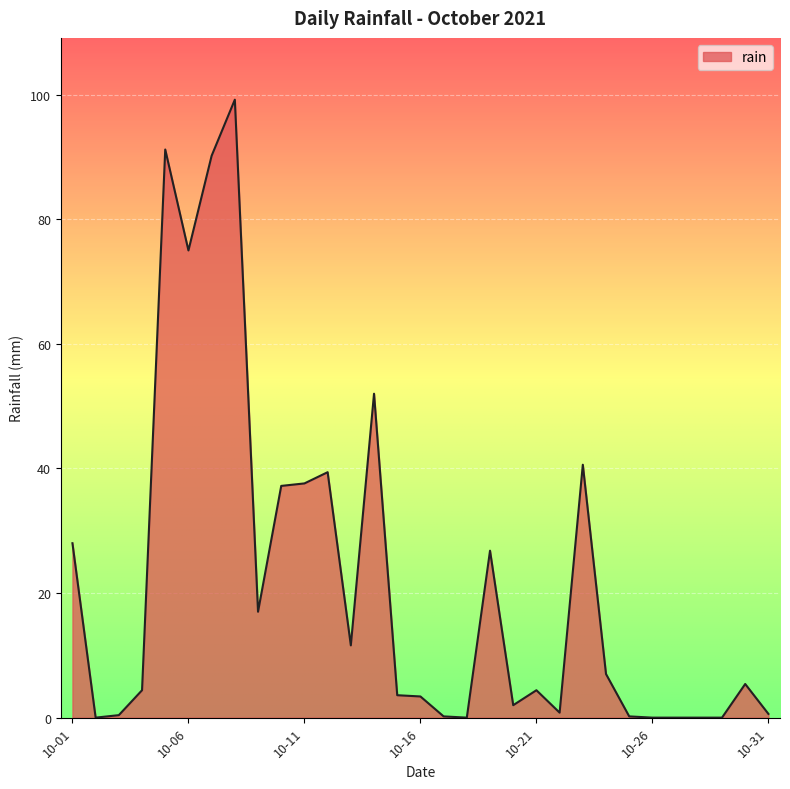

What is the maximum value shown in the chart?

99.2